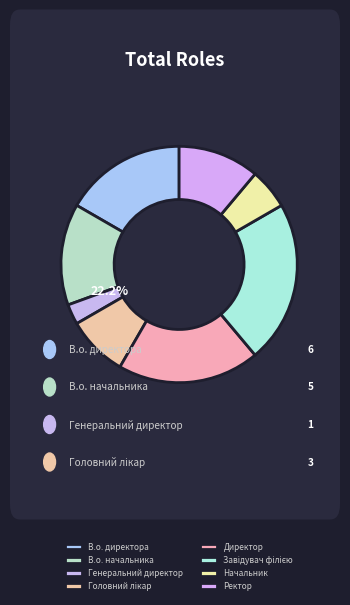

Approximately how many times larger is the value at Генеральний директор compared to Директор?

0.1